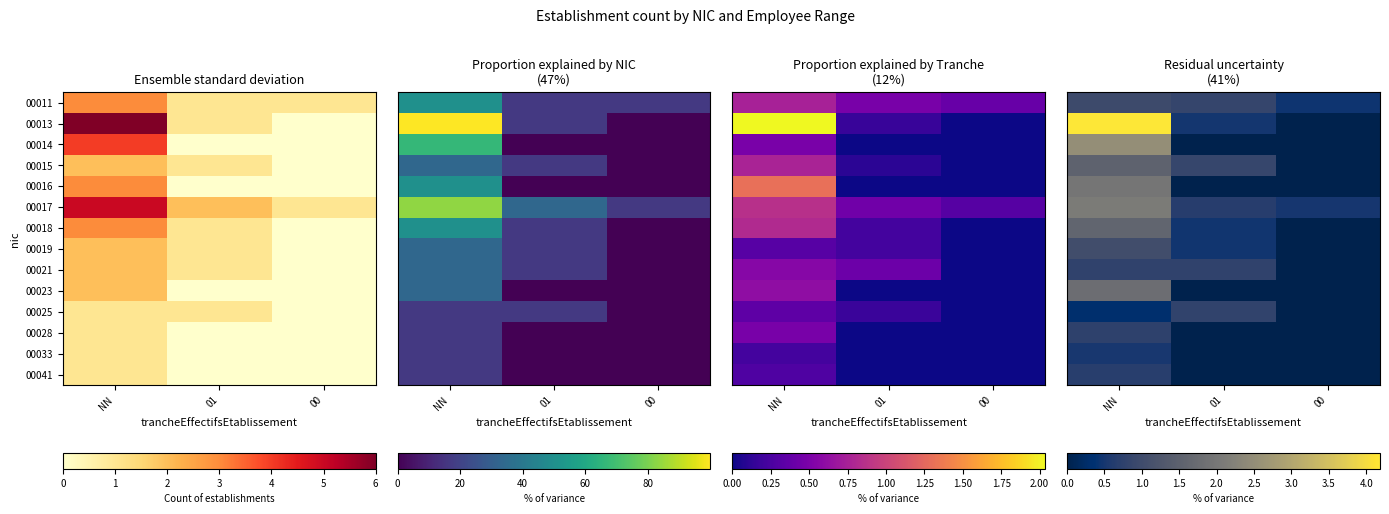

What value does the 00028 series have at NN?

0.7